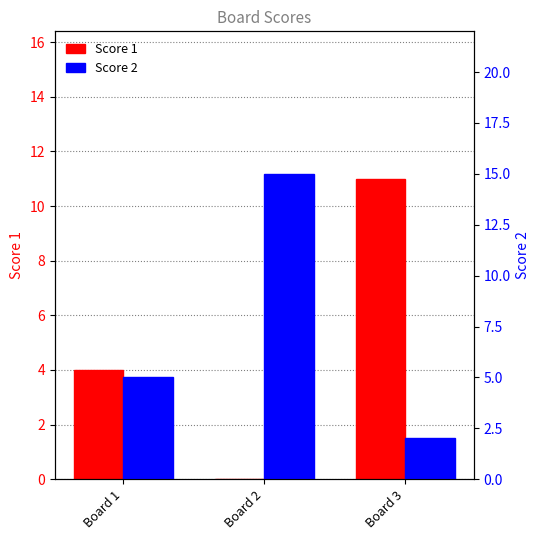

Reading left to right, what are all the values shown in this chart?

Score 1: Board 1=4	Board 2=0	Board 3=11
Score 2: Board 1=5	Board 2=15	Board 3=2